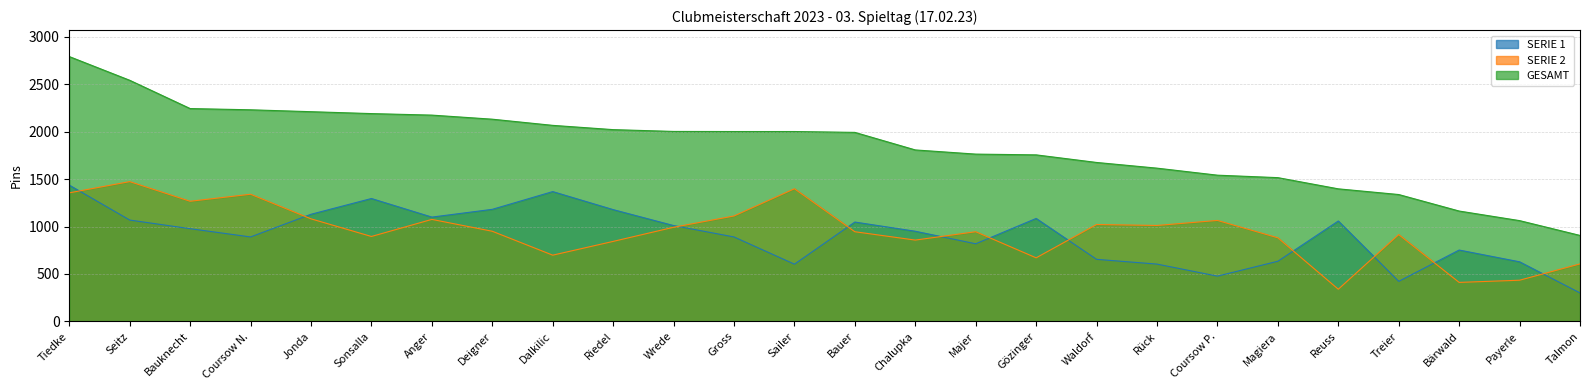

True or false: SERIE 2 and GESAMT cross at least once.

False